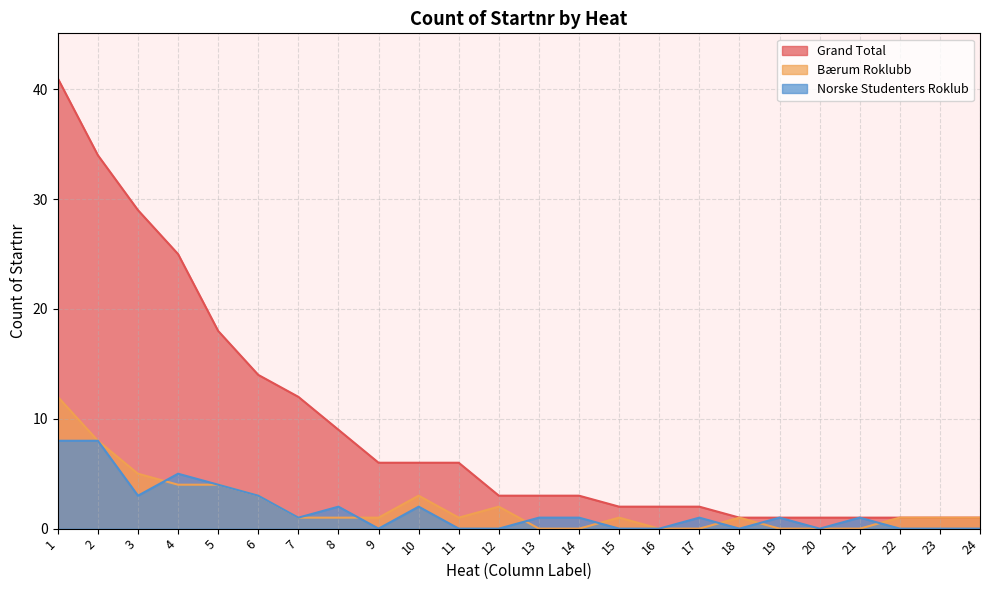

Which category has the lowest value across all series?

13